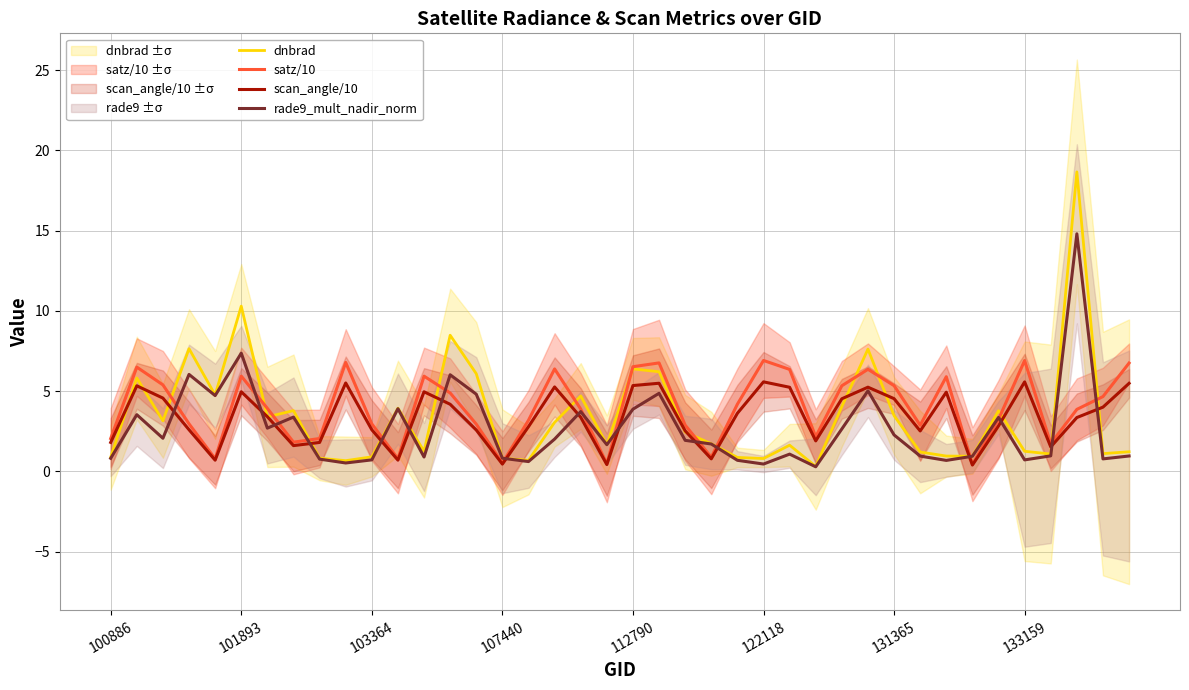

What is the highest value of the satz/10 series?

6.9